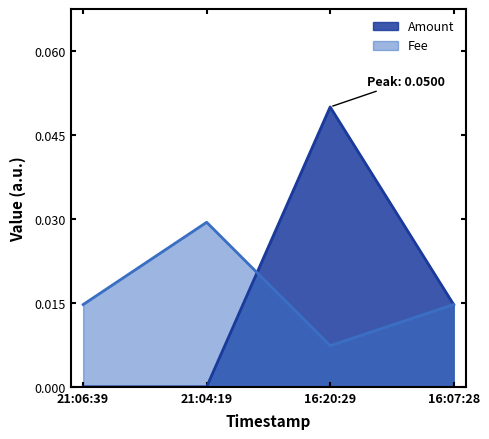

Count the Amount values in the range 0 to 1.

4